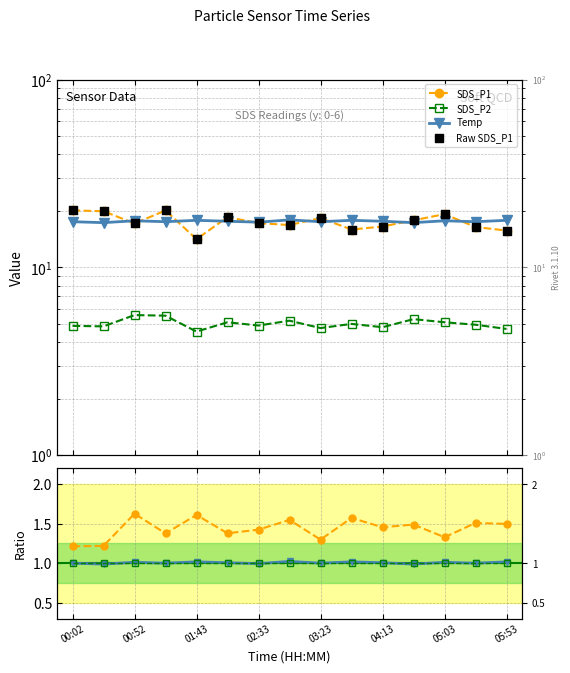

At how many categories does at least one series exceed 9?

15